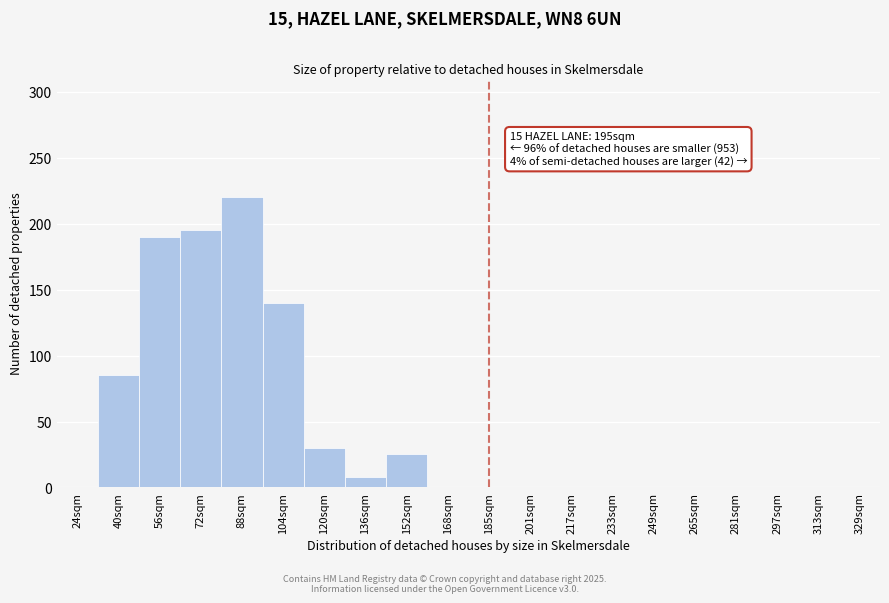

Reading left to right, what are all the values shown in this chart?

24sqm=0	40sqm=85	56sqm=190	72sqm=195	88sqm=220	104sqm=140	120sqm=30	136sqm=8	152sqm=25	168sqm=0	185sqm=0	201sqm=0	217sqm=0	233sqm=0	249sqm=0	265sqm=0	281sqm=0	297sqm=0	313sqm=0	329sqm=0